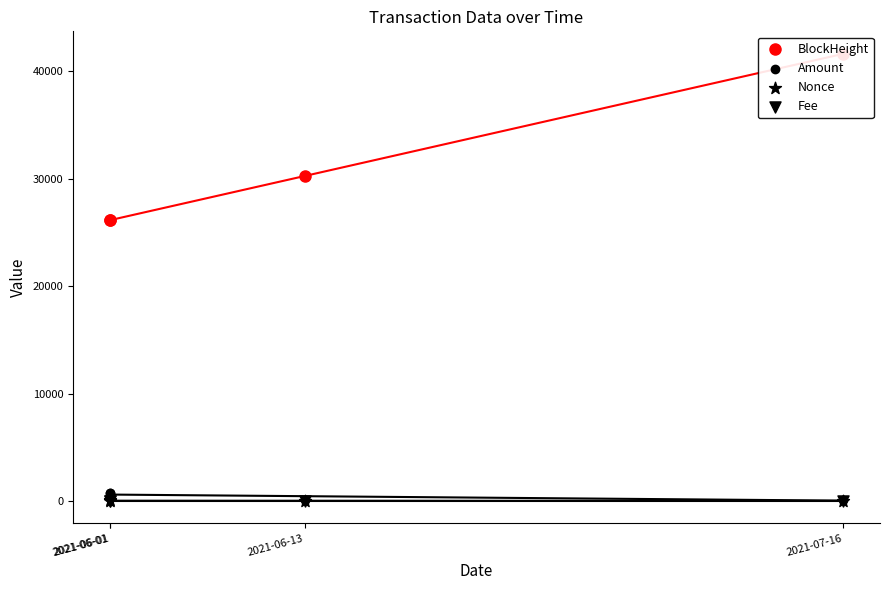

Is the value of Fee at 2021-06-01 greater than the value of Amount at 2021-06-13?

No